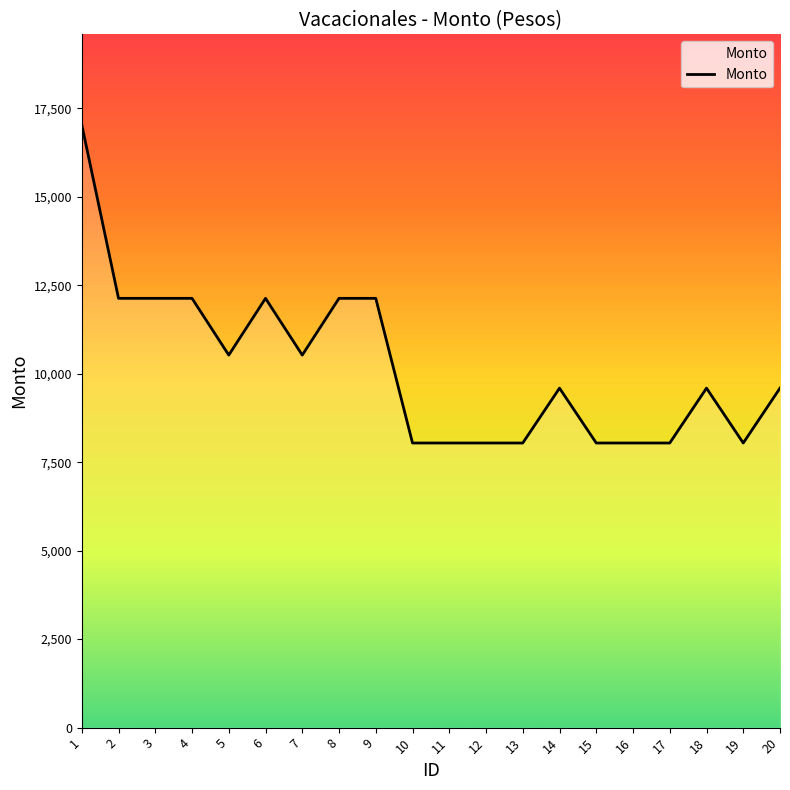

How many distinct data groups are displayed?

1